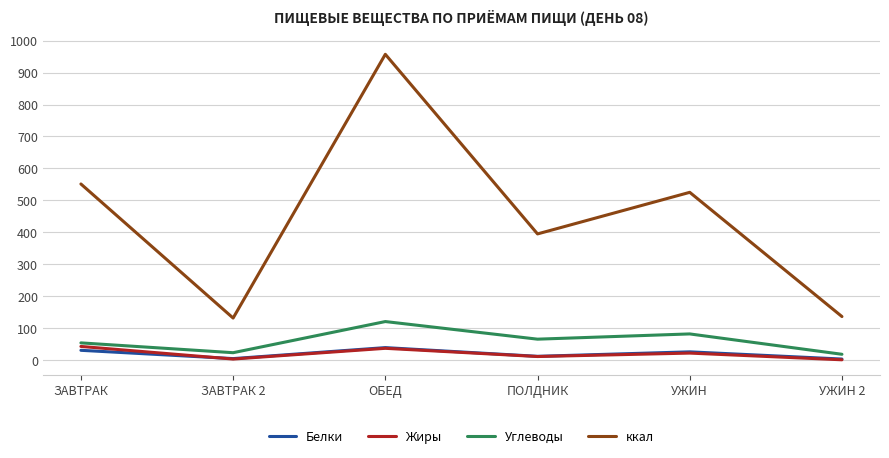

How many lines are shown in the chart?

4